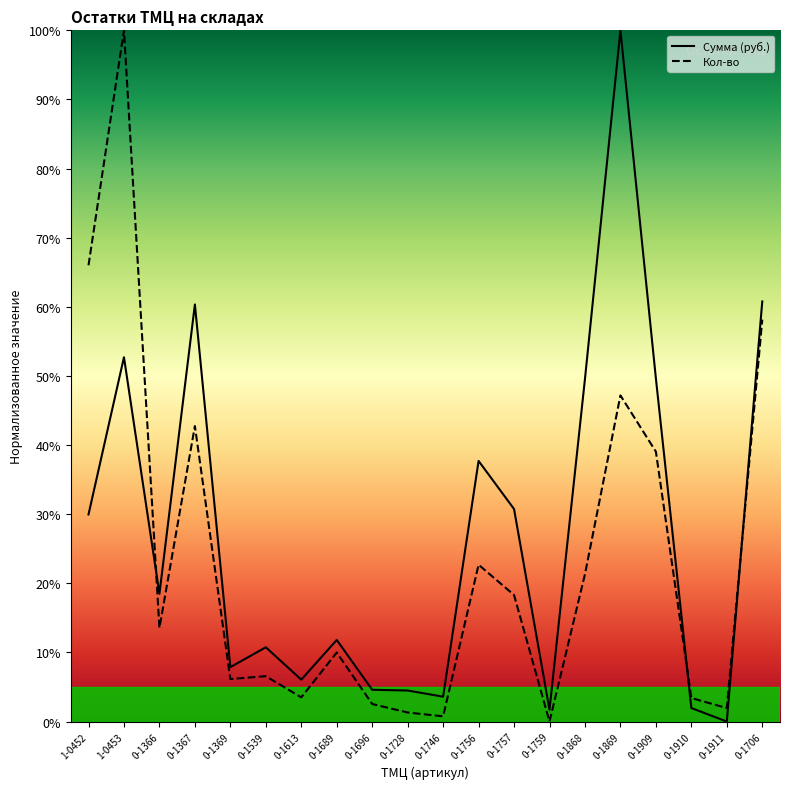

Between 0-1689 and 0-1728, which series saw the biggest shift?

Кол-во